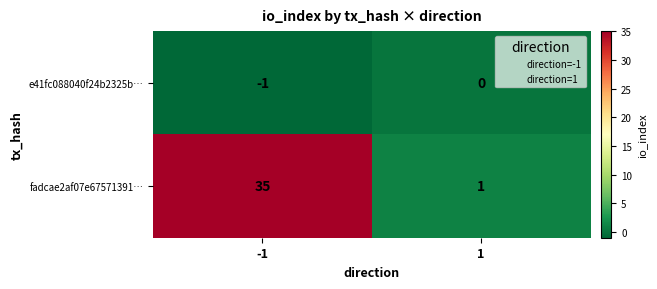

Rank the categories by e41fc088040f24b2325b… value from lowest to highest.

-1, 1